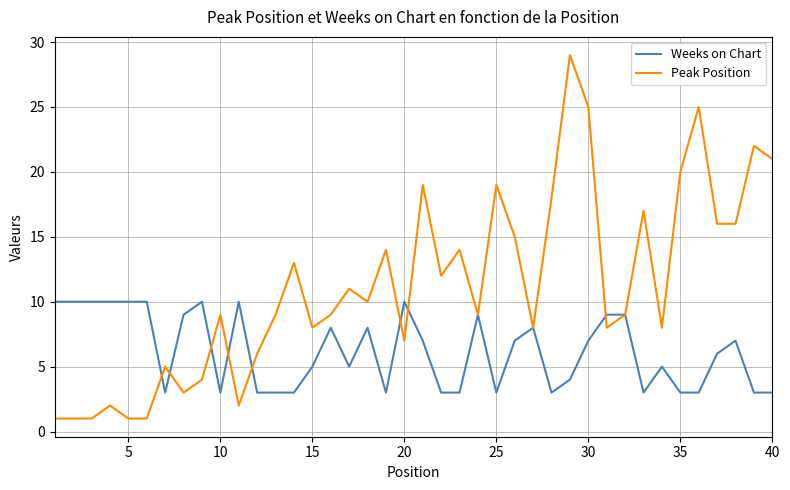

At how many categories does at least one series exceed 4?

40